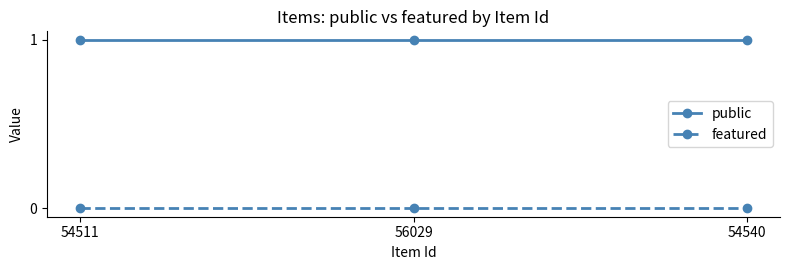

The featured series shows 0 at 54540. True or false?

True